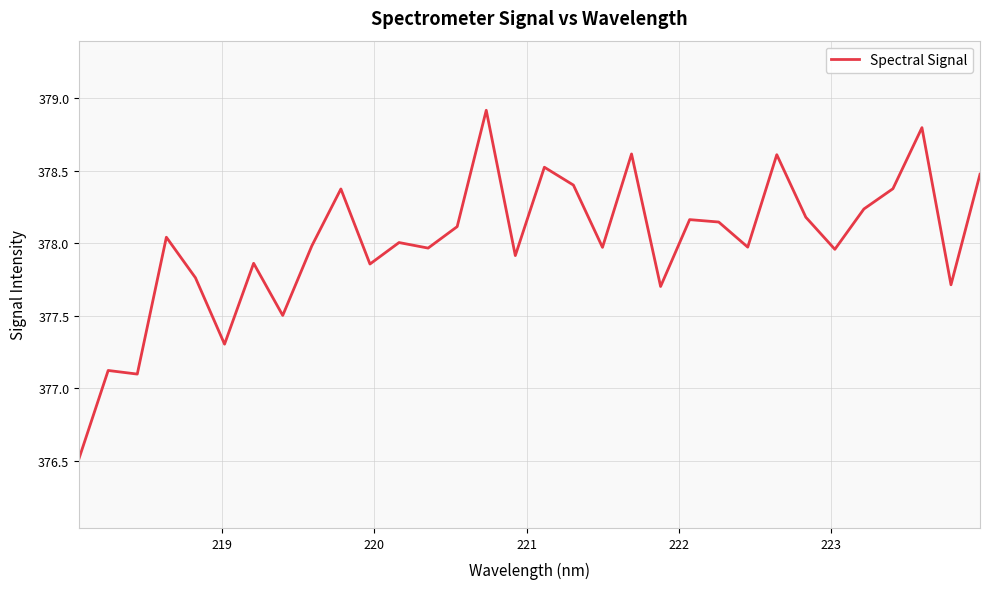

How many lines are shown in the chart?

1